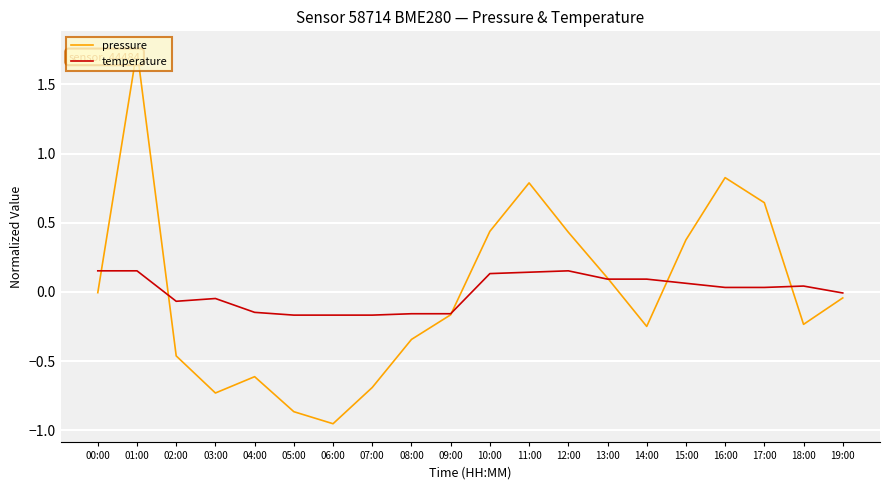

Is the value of temperature at 06:00 greater than the value of pressure at 08:00?

Yes